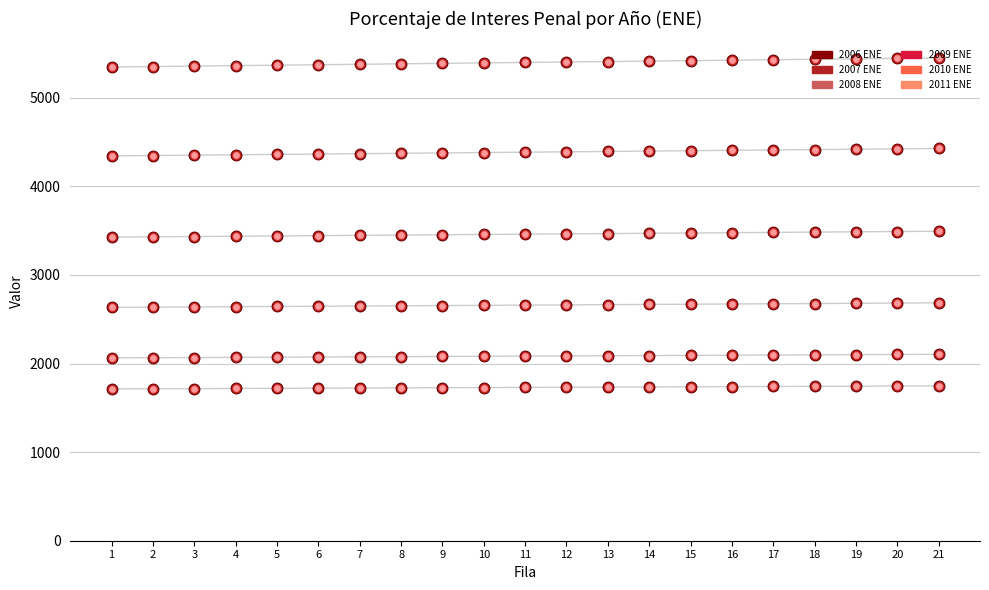

Is the value of 2009 ENE at 19 greater than the value of 2010 ENE at 19?

Yes